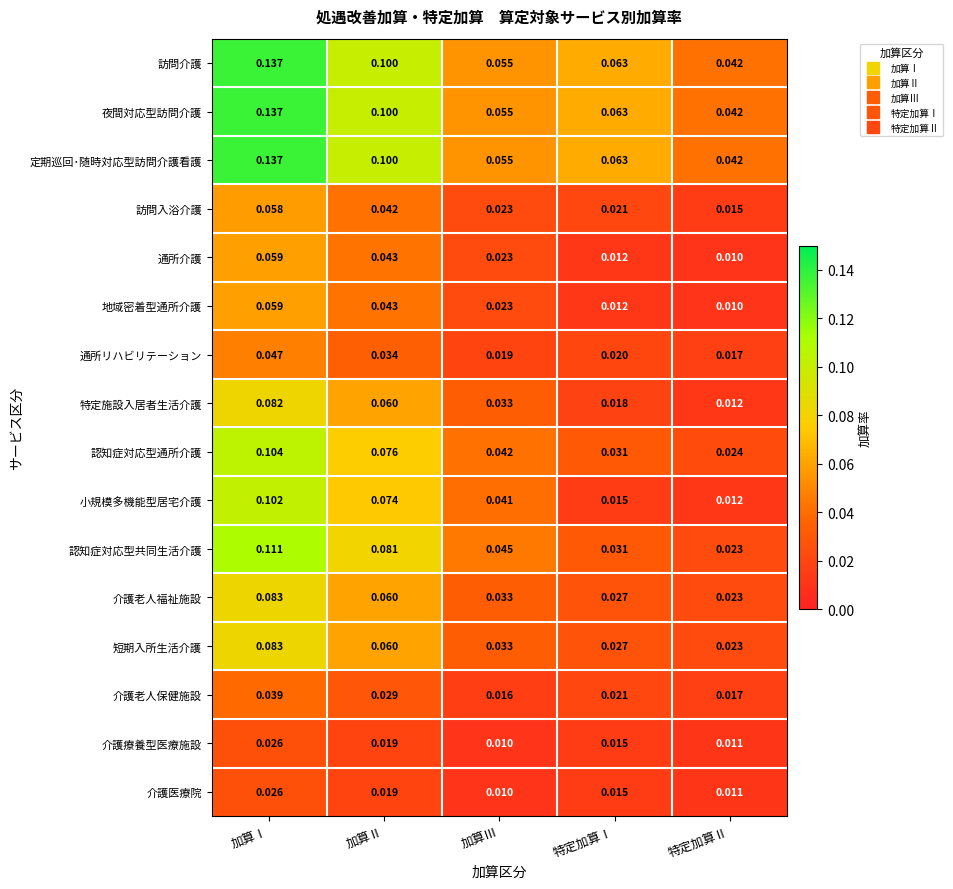

At which category is the sum across all series the highest?

加算Ⅰ